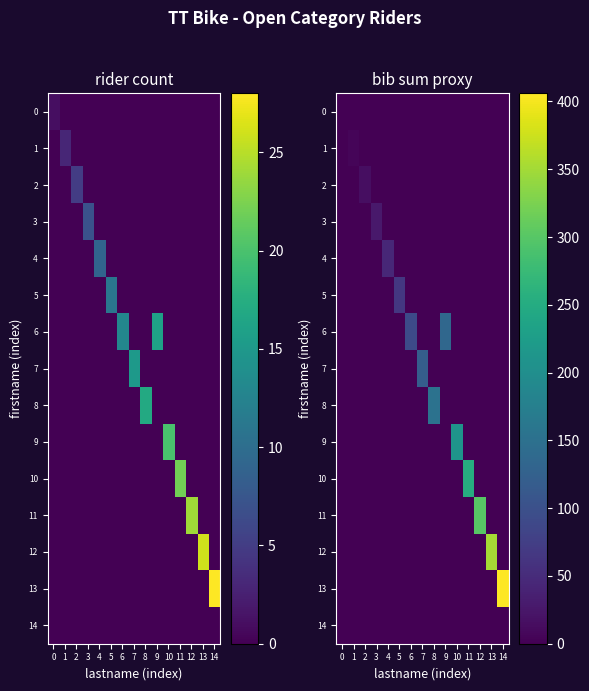

What is the maximum value shown in the chart?

406